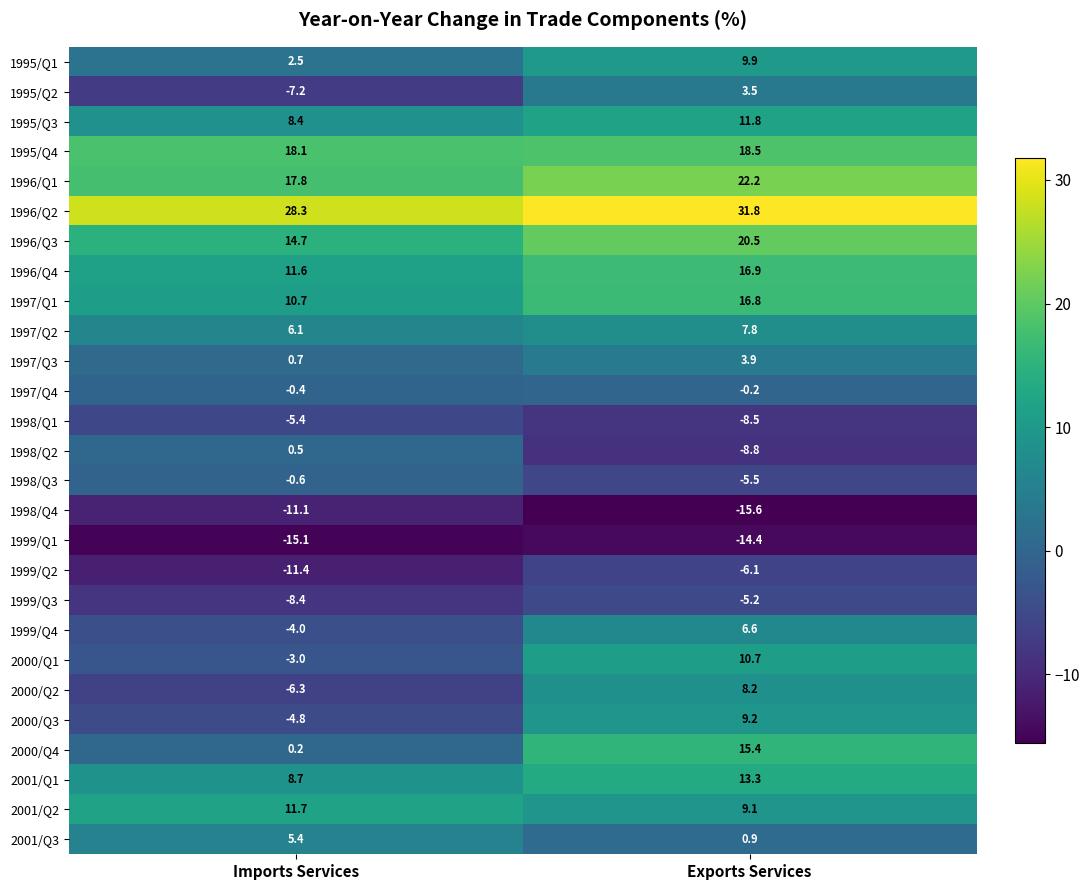

Which series has the largest total across all categories?

1996/Q2